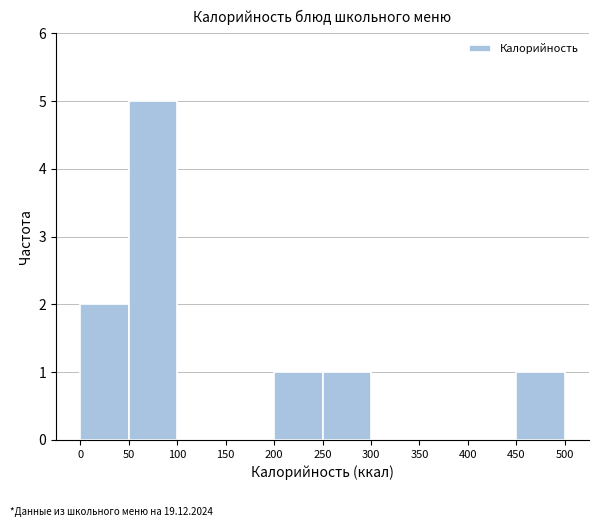

Reading left to right, list every bar in this chart as the range it spans on the x-axis followed by its height. The values are not printed on the chart, so give them approximately, as read against the axis.

0 to 50: 2
50 to 100: 5
100 to 150: 0
150 to 200: 0
200 to 250: 1
250 to 300: 1
300 to 350: 0
350 to 400: 0
400 to 450: 0
450 to 500: 1